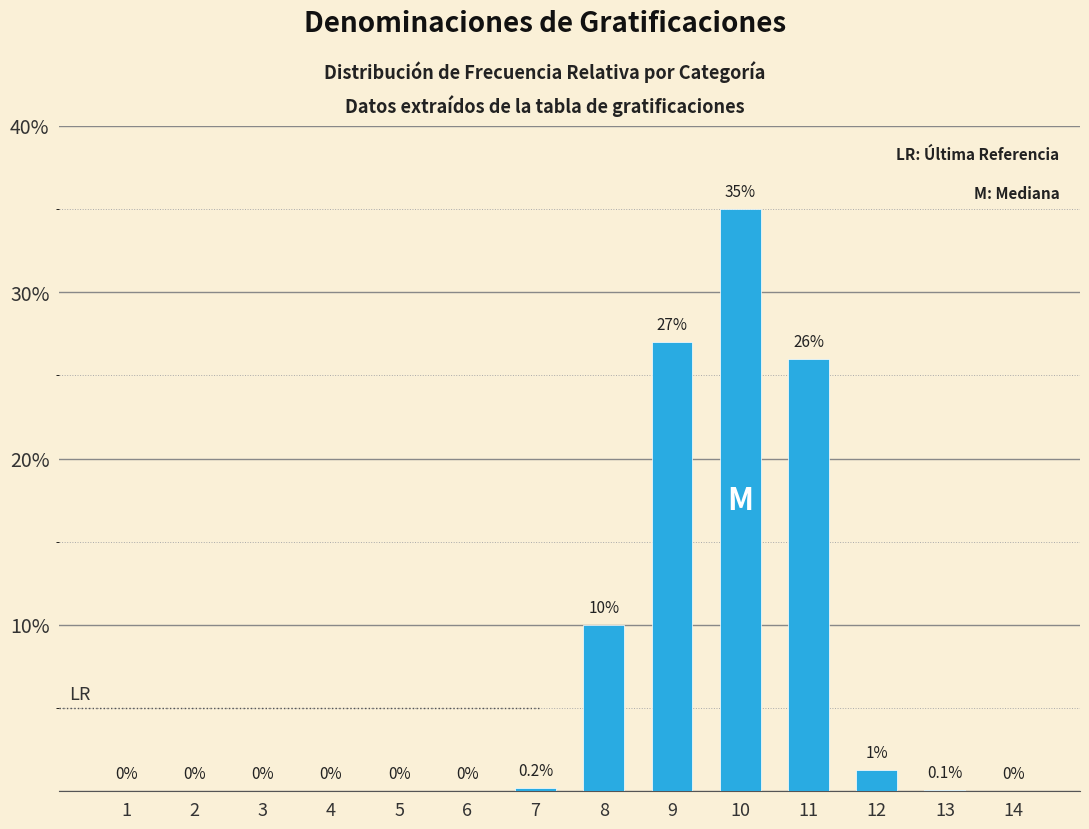

Reading right to left, what are all the values shown in this chart?

14=0.0	13=0.1	12=1.3	11=26.0	10=35.0	9=27.0	8=10.0	7=0.2	6=0.0	5=0.0	4=0.0	3=0.0	2=0.0	1=0.0